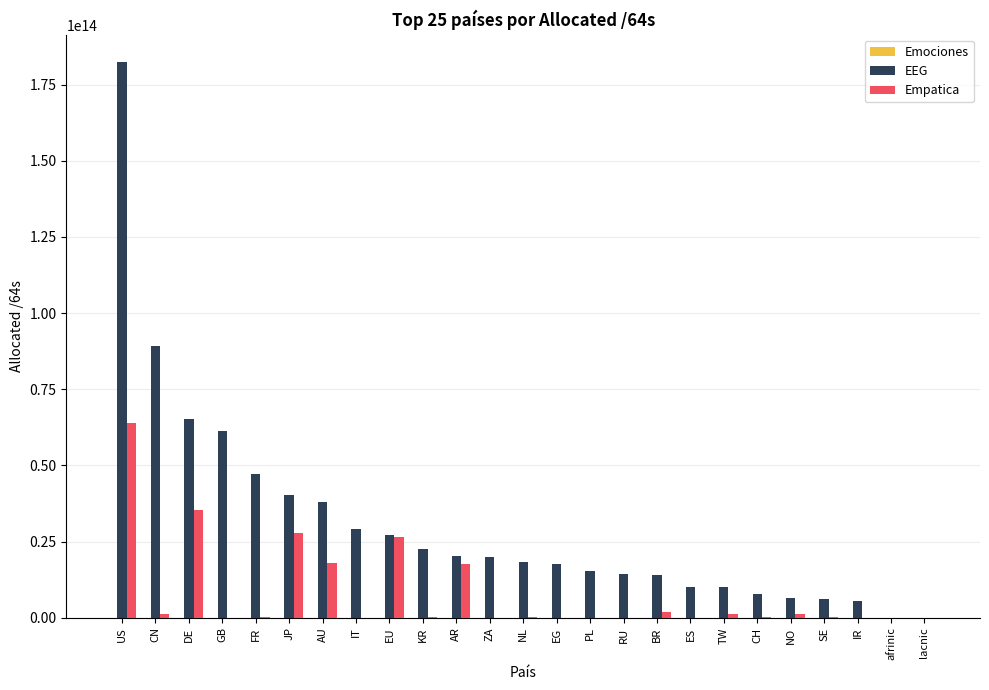

Which series has the largest total across all categories?

EEG